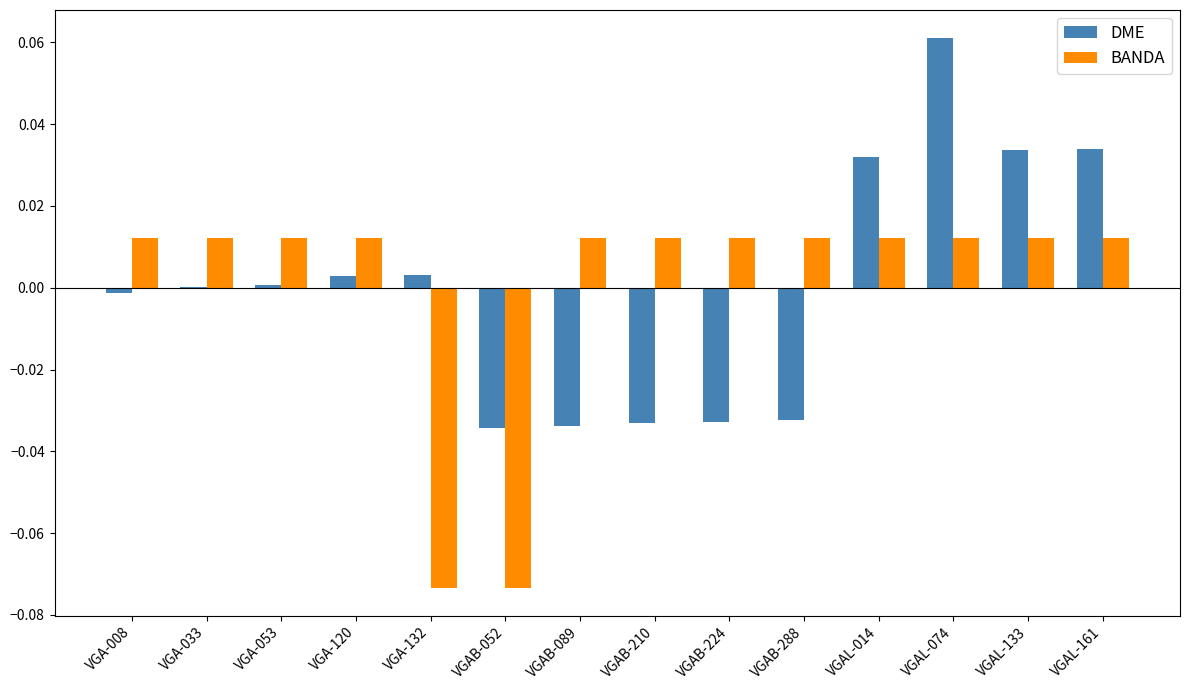

Is the value of DME at VGA-120 greater than the value of BANDA at VGA-120?

No